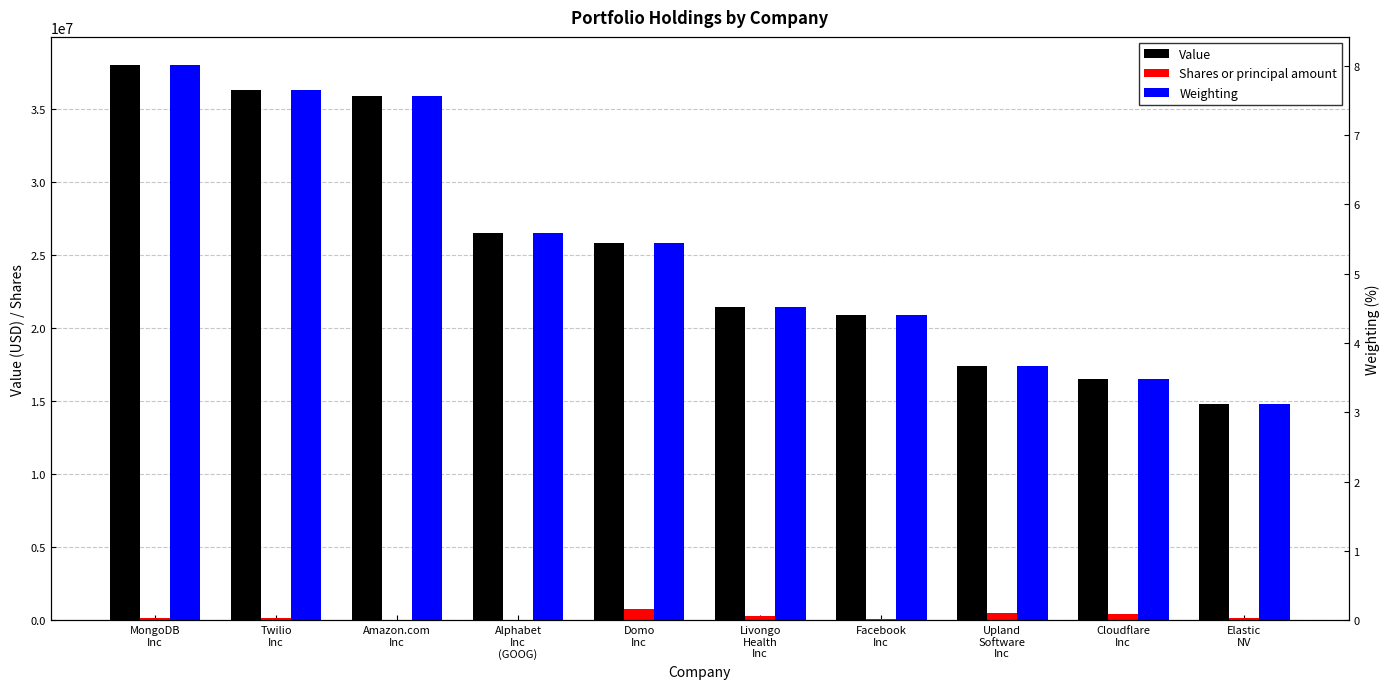

How many values in the Shares or principal amount series are below 168014?

5